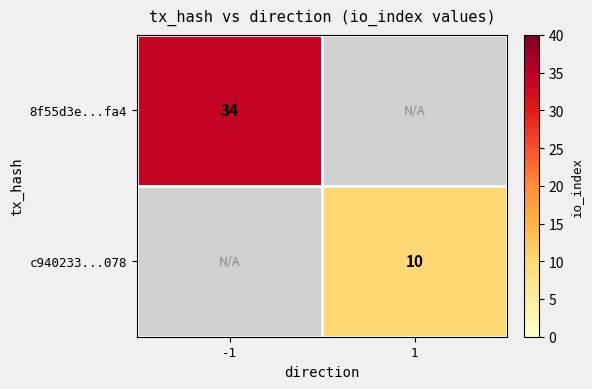

Is it true that 8f55d3e...fa4 equals 34 at -1?

True